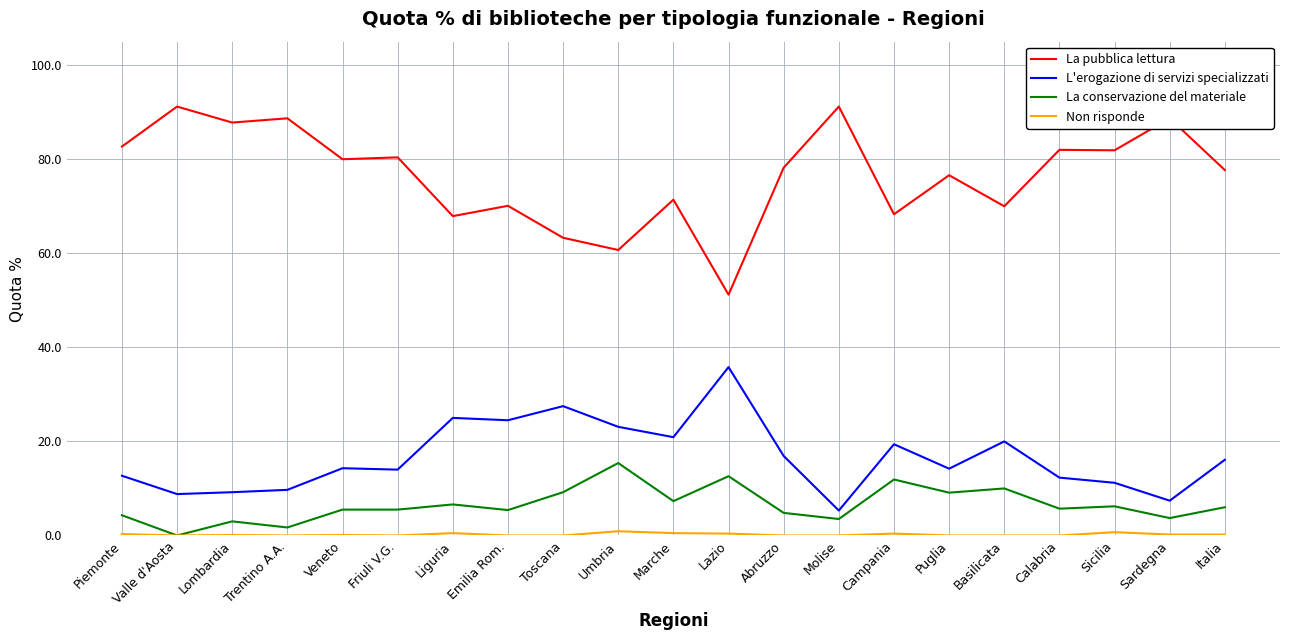

True or false: L'erogazione di servizi specializzati has more than 0 points higher than both neighbors.

True